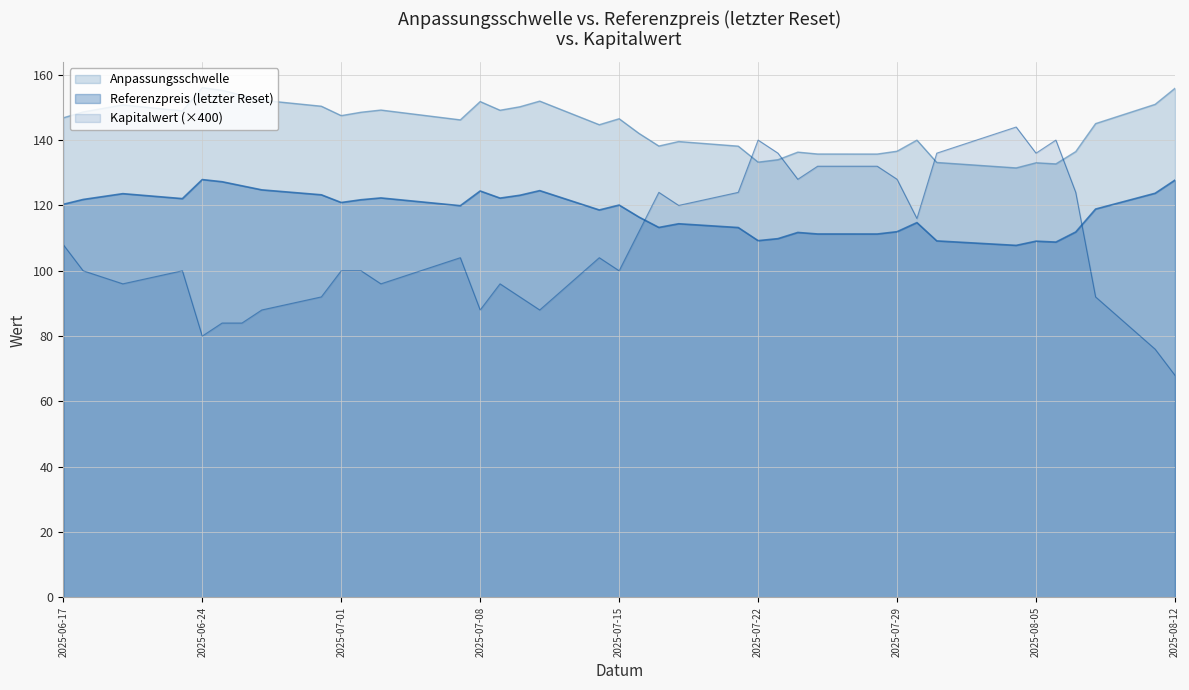

What is the maximum value for Referenzpreis (letzter Reset)?

127.9